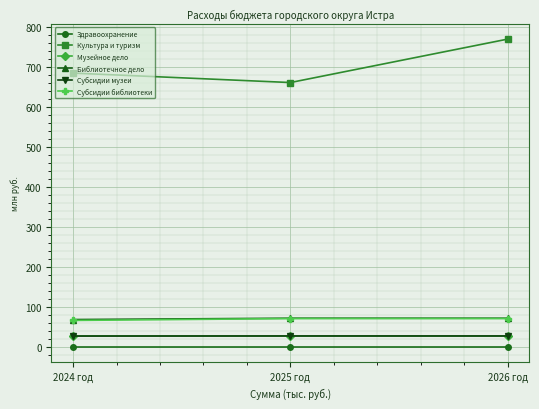

True or false: Культура и туризм has a value of 684.4 at 2024 год.

True